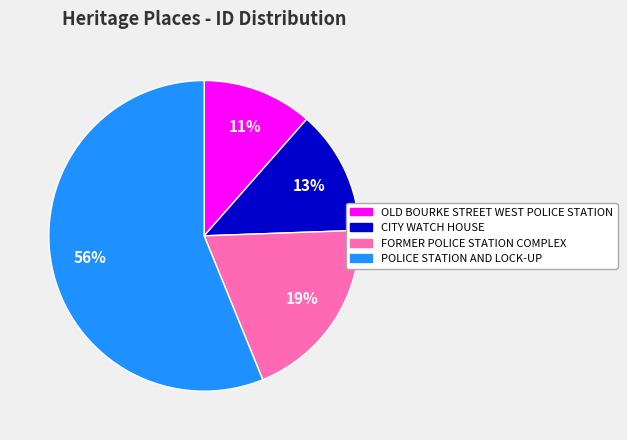

Rank the categories by value from lowest to highest.

OLD BOURKE STREET WEST POLICE STATION, CITY WATCH HOUSE, FORMER POLICE STATION COMPLEX, POLICE STATION AND LOCK-UP